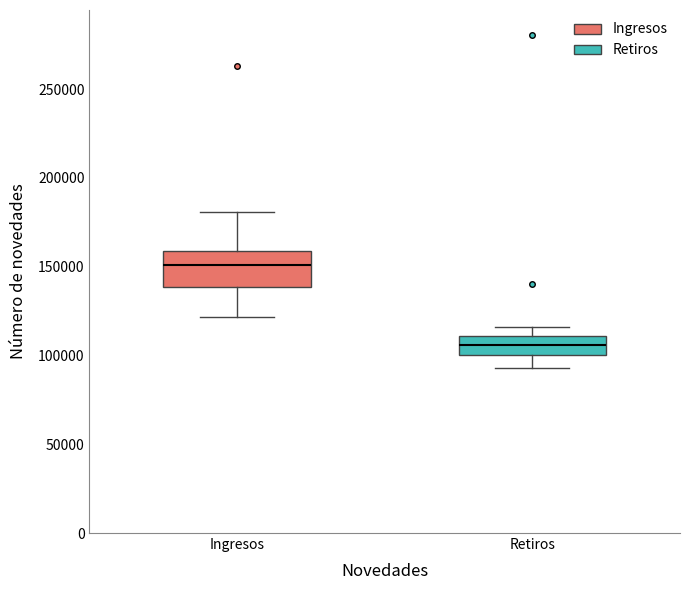

Comparing the boxes themselves (not the whiskers), which one is the tallest?

Ingresos